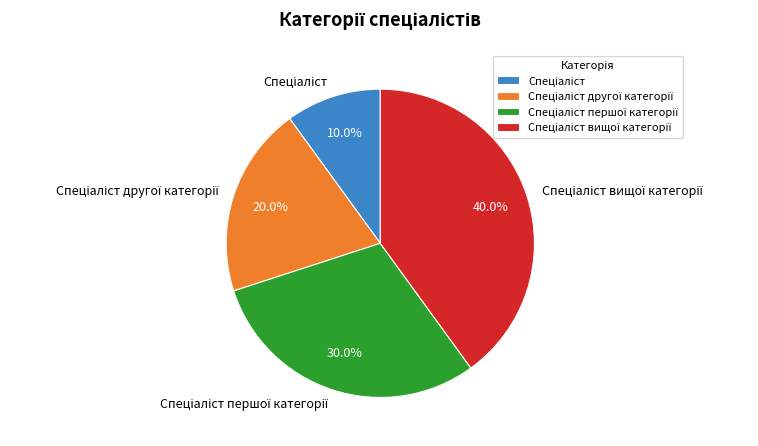

Does any single category account for the majority?

No